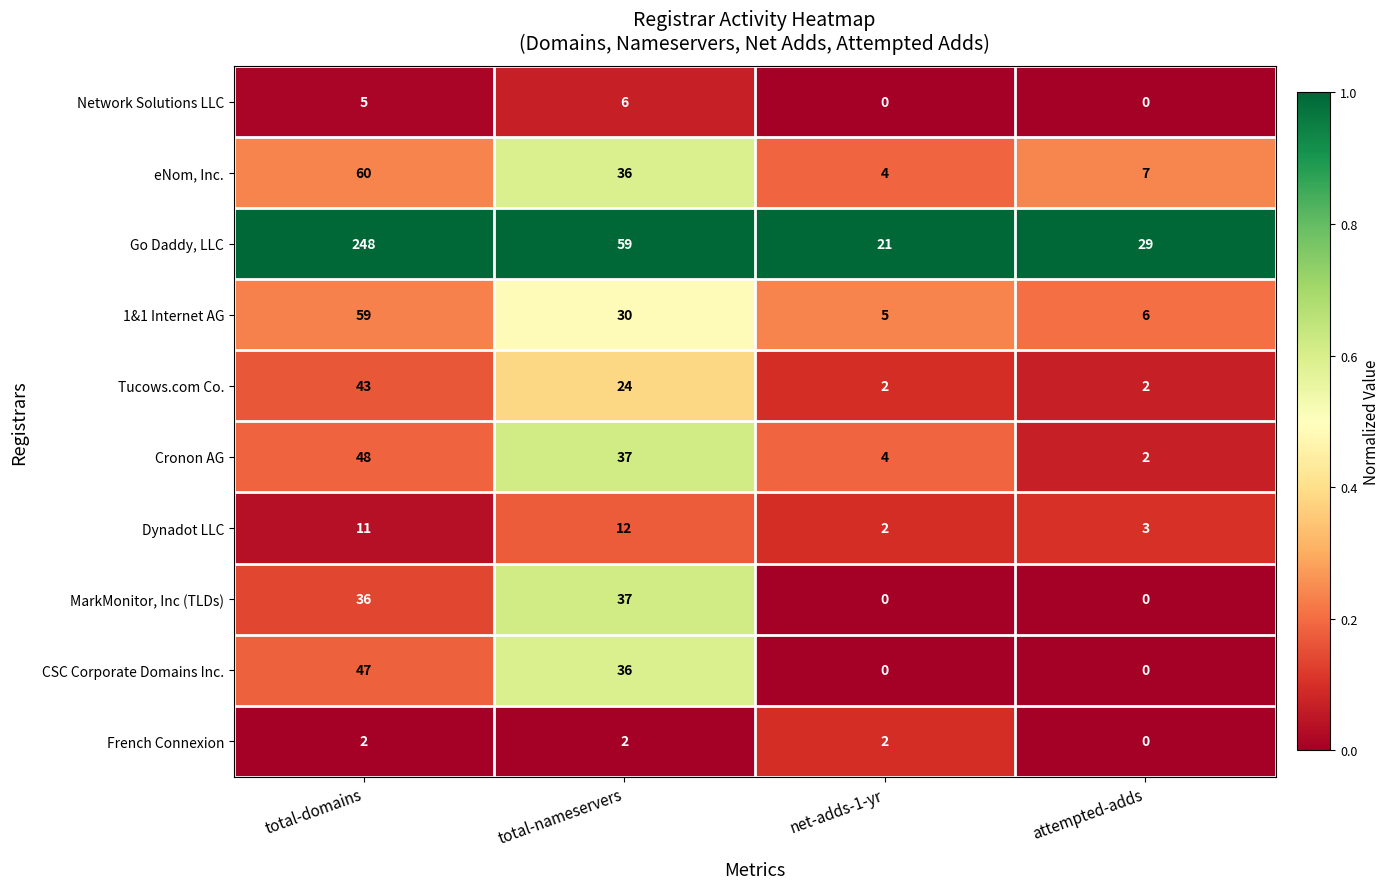

What is the spread (max minus min) of values at attempted-adds?

29